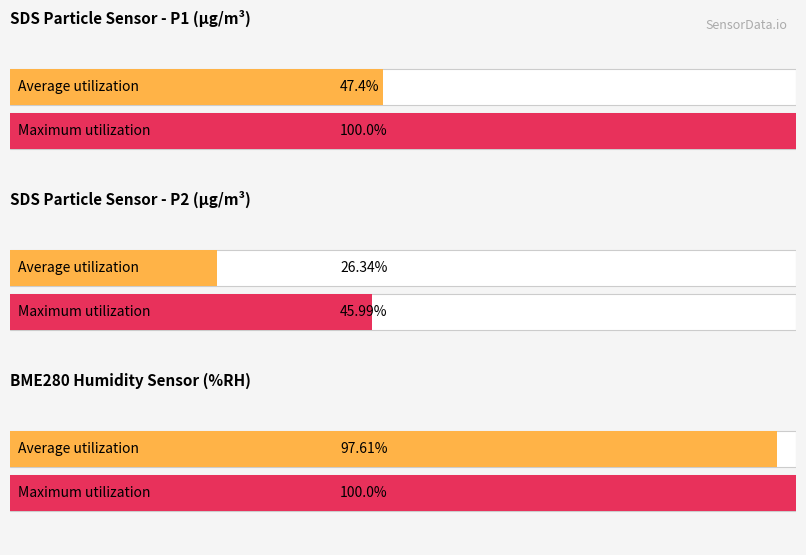

Which category has the highest value across all series?

BME280_humidity